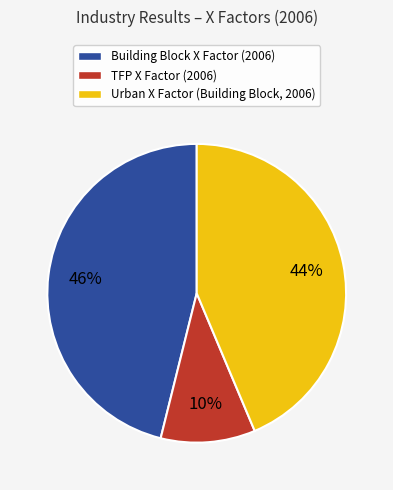

Is there any slice that represents more than half of the pie?

No